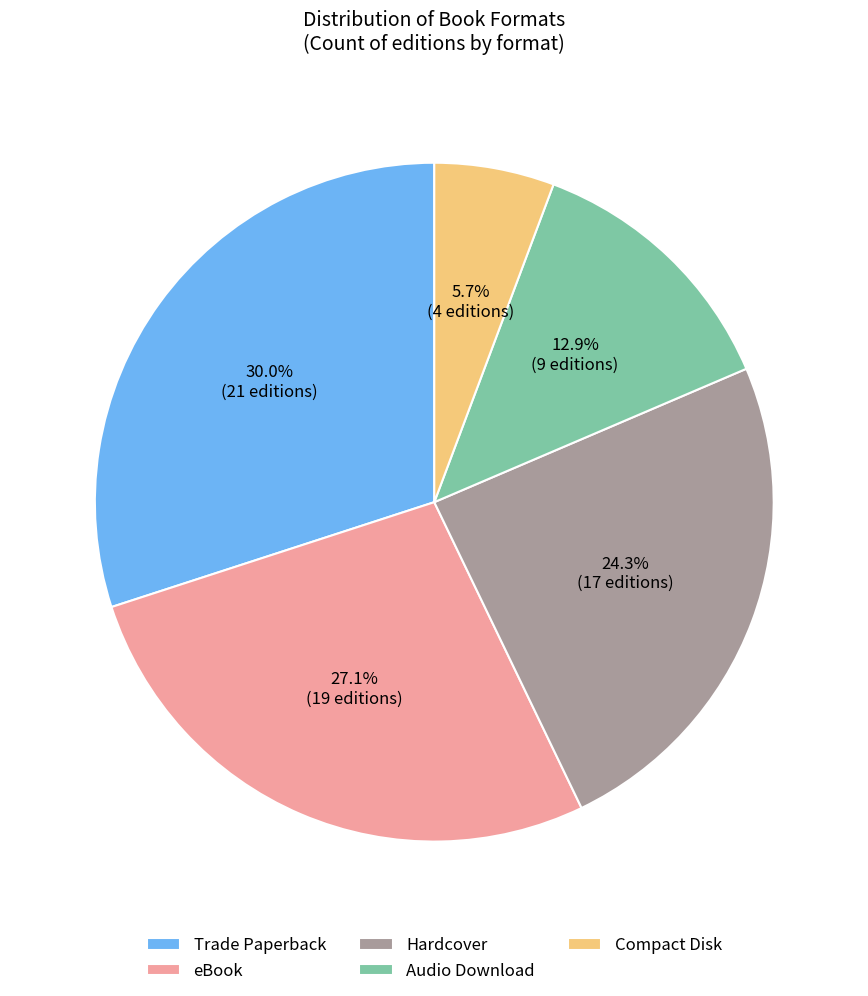

Does eBook account for over 50% of the chart?

No